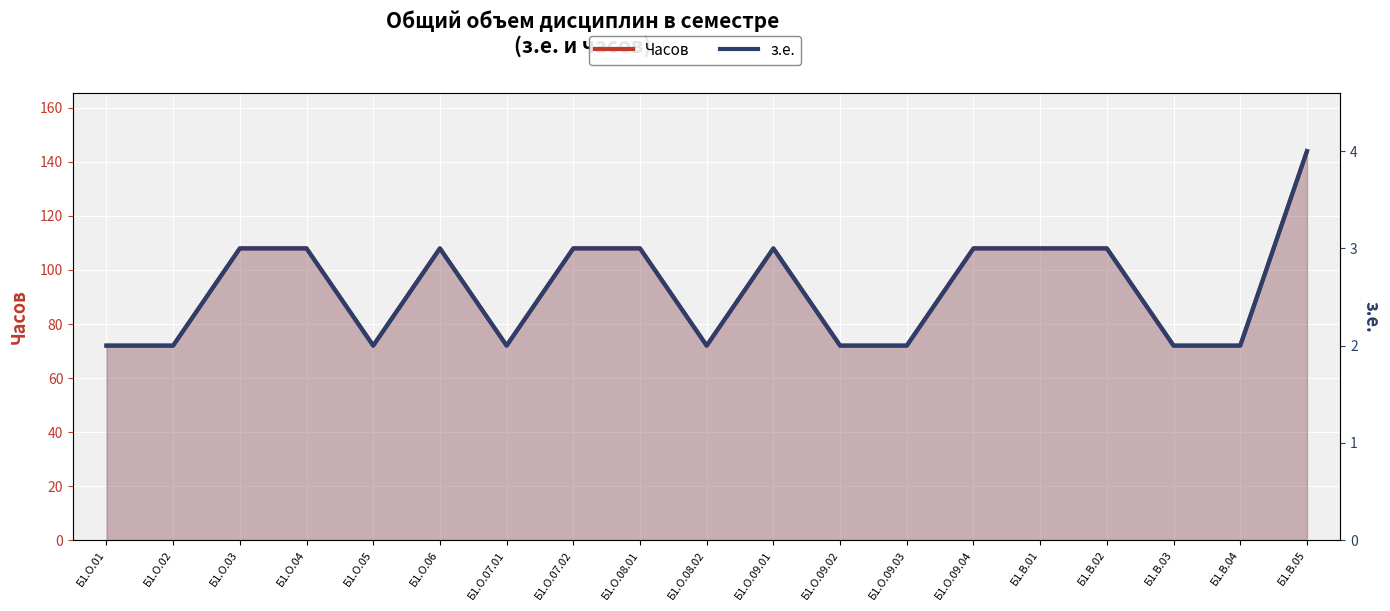

What is the label of the 11th point from the right?

Б1.О.08.01